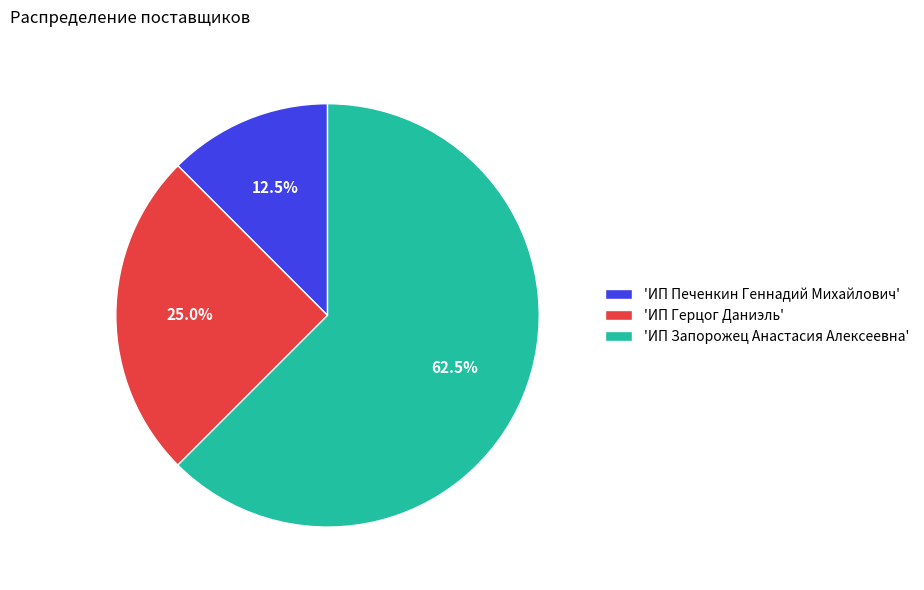

What is the total percentage of 'ИП Печенкин Геннадий Михайлович' and 'ИП Запорожец Анастасия Алексеевна'?

75.0%